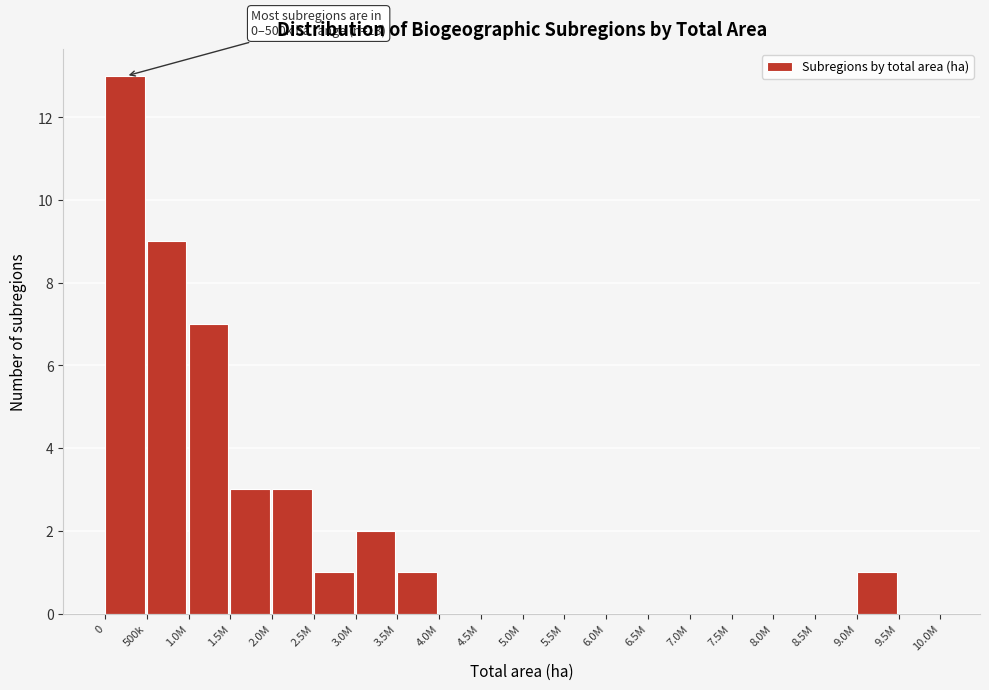

Reading left to right, transcribe all the data shown in this chart.

0=13	500k=9	1.0M=7	1.5M=3	2.0M=3	2.5M=1	3.0M=2	3.5M=1	4.0M=0	4.5M=0	5.0M=0	5.5M=0	6.0M=0	6.5M=0	7.0M=0	7.5M=0	8.0M=0	8.5M=0	9.0M=1	9.5M=0